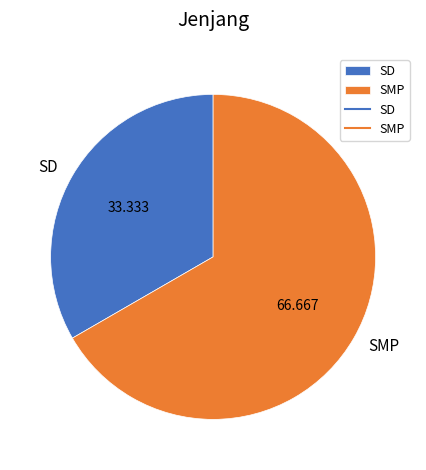

Which slice represents more than half of the pie?

SMP